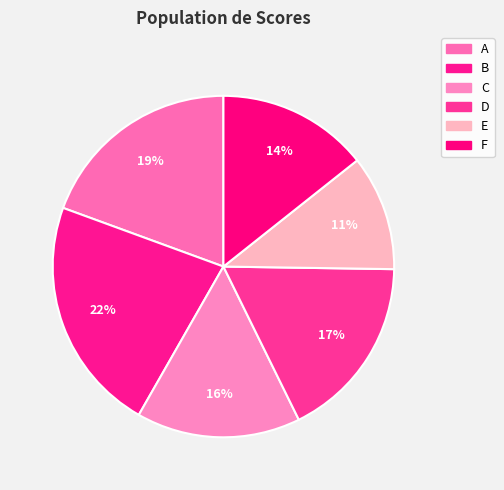

Is it true that B is 22% of the pie?

True